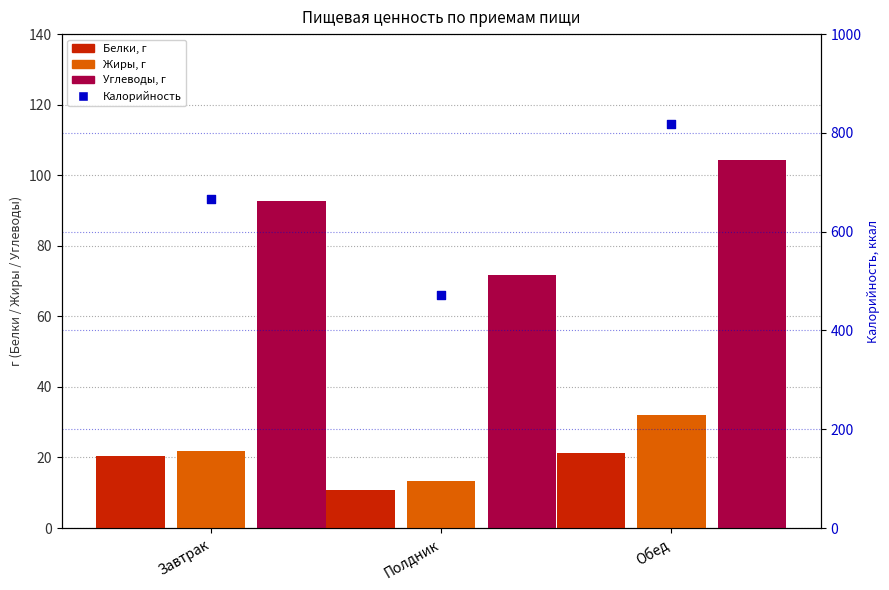

What are all the series names shown in the legend?

Белки, г, Жиры, г, Углеводы, г, Калорийность